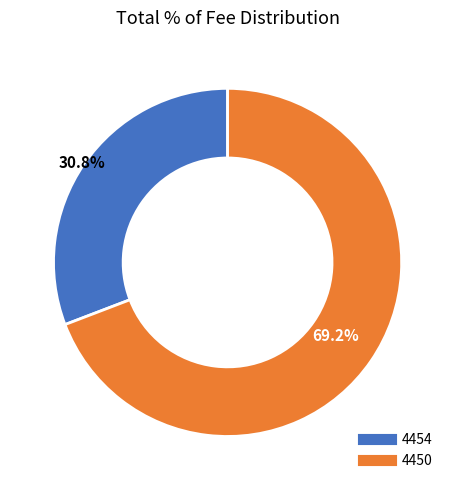

Does 4454 account for over 50% of the chart?

No